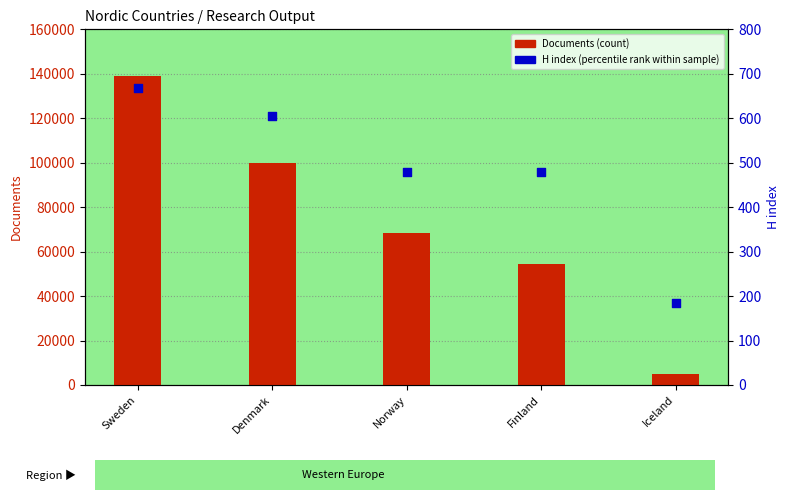

Which series contains the highest Y value?

Documents (count)